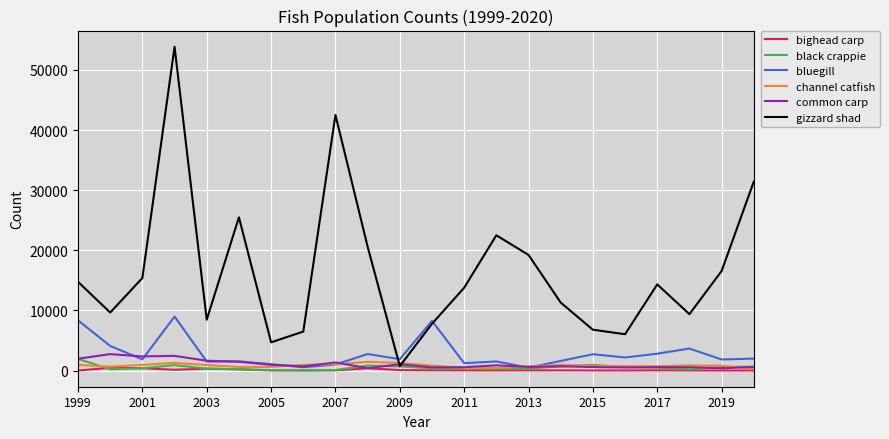

What is the maximum value for black crappie?

1939